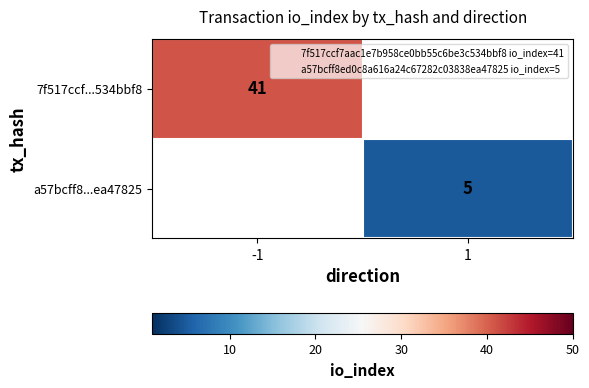

At how many categories does at least one series exceed 10?

1